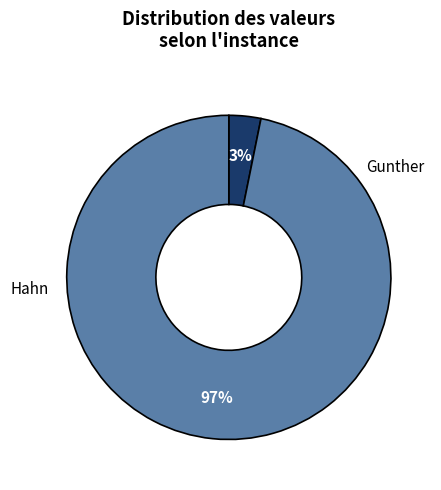

To the nearest percent, what is the difference between the largest and smallest slice percentages?

94%